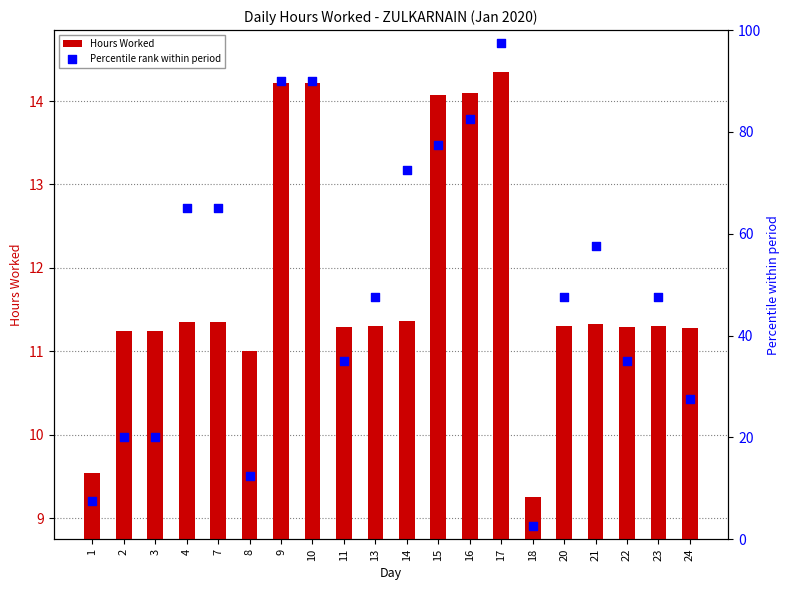

Which series has the largest total across all categories?

Percentile rank within period